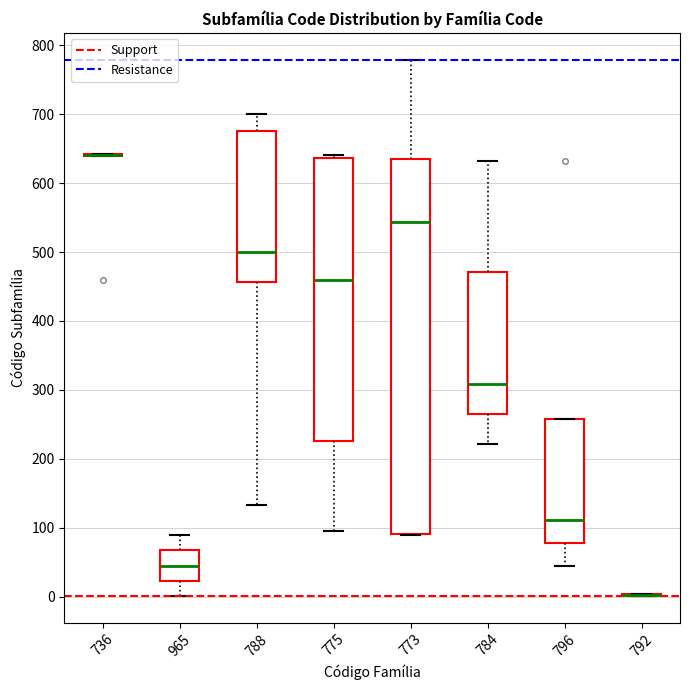

Which box is the tallest, from its lower edge to its upper edge?

773